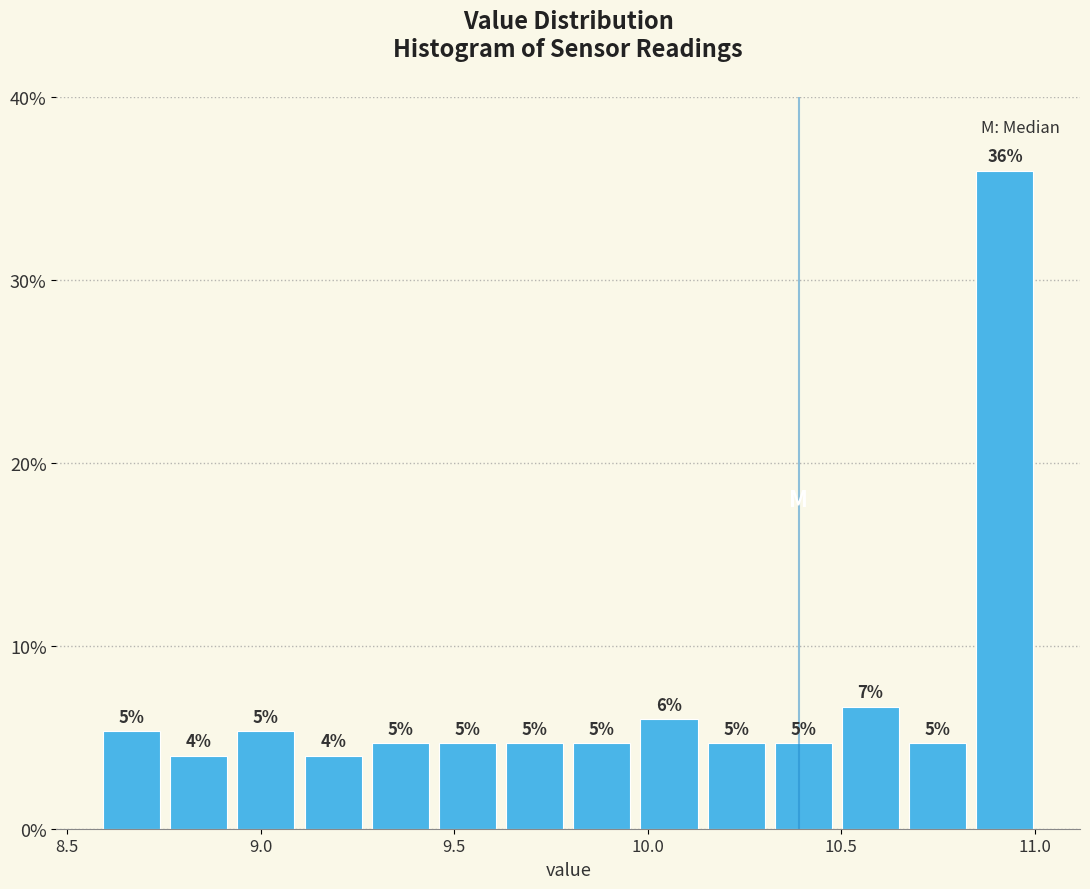

Around what value on the x-axis is the tallest bar? Give the approximate position of its centre, as read against the axis.

10.90